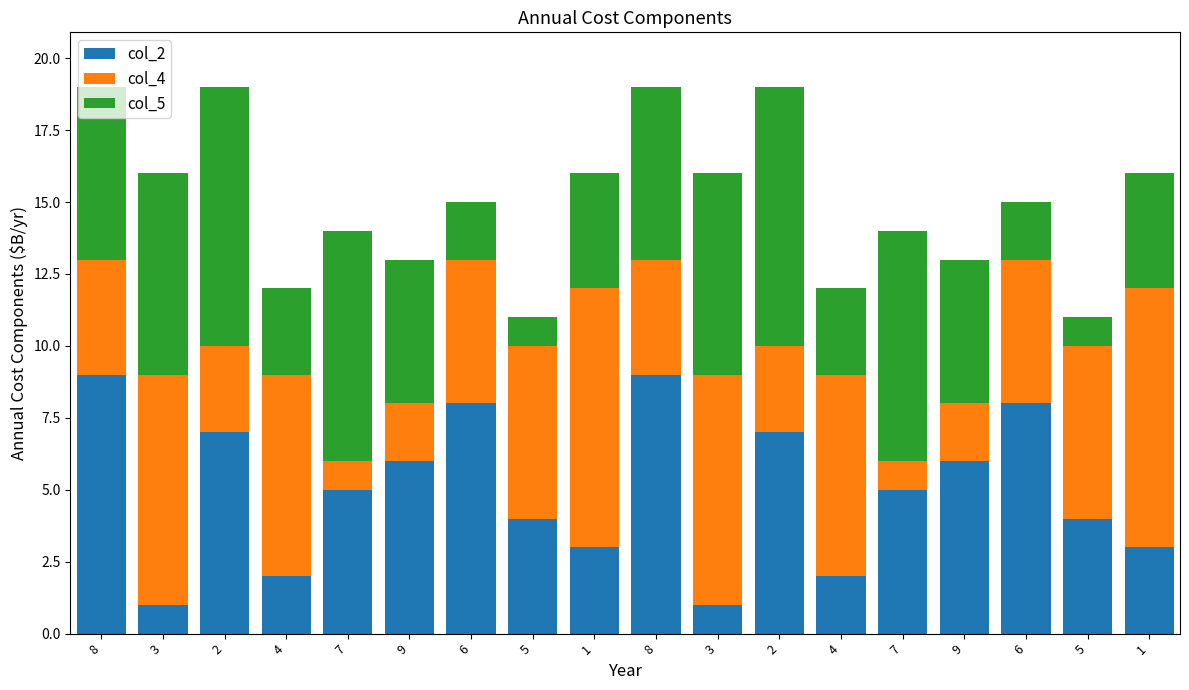

How many distinct data groups are displayed?

3